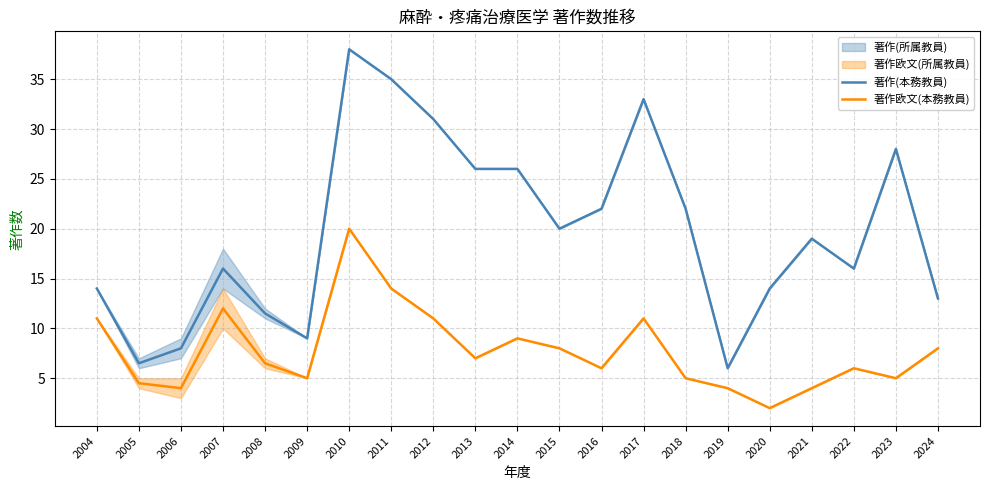

Rank the categories by 著作欧文(本務教員) value from lowest to highest.

2020, 2006, 2019, 2021, 2005, 2009, 2018, 2023, 2016, 2022, 2008, 2013, 2015, 2024, 2014, 2004, 2012, 2017, 2007, 2011, 2010